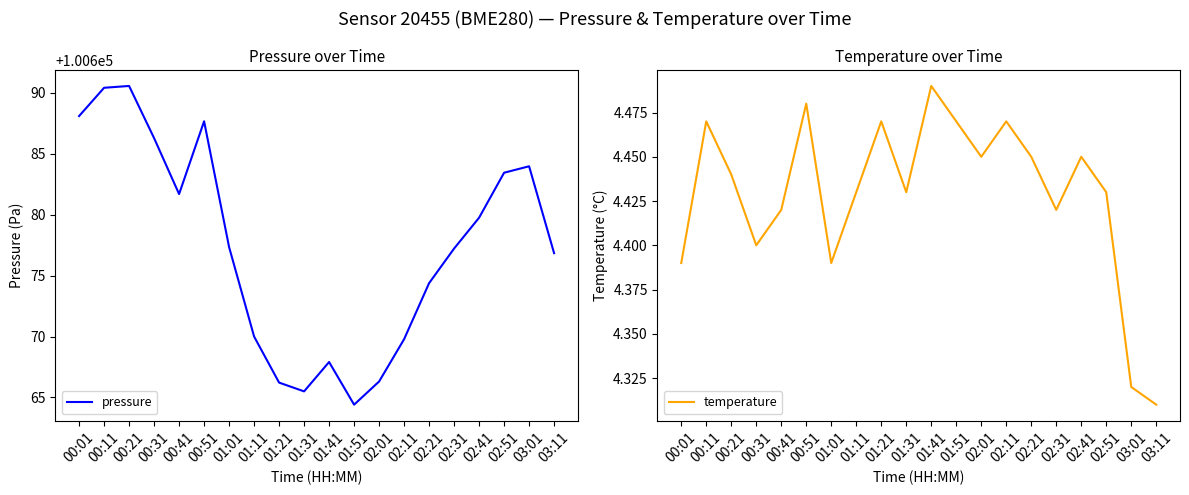

True or false: temperature and pressure cross at least once.

False